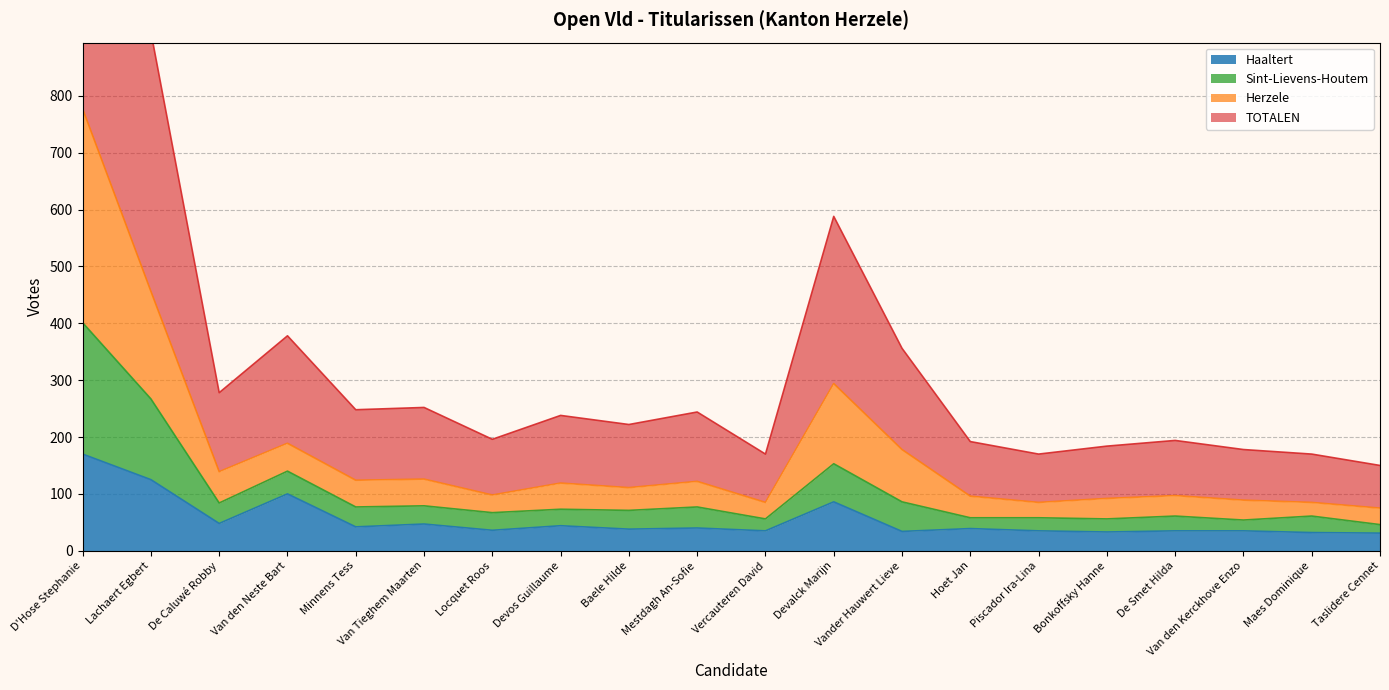

True or false: Sint-Lievens-Houtem and Haaltert intersect in this chart.

False